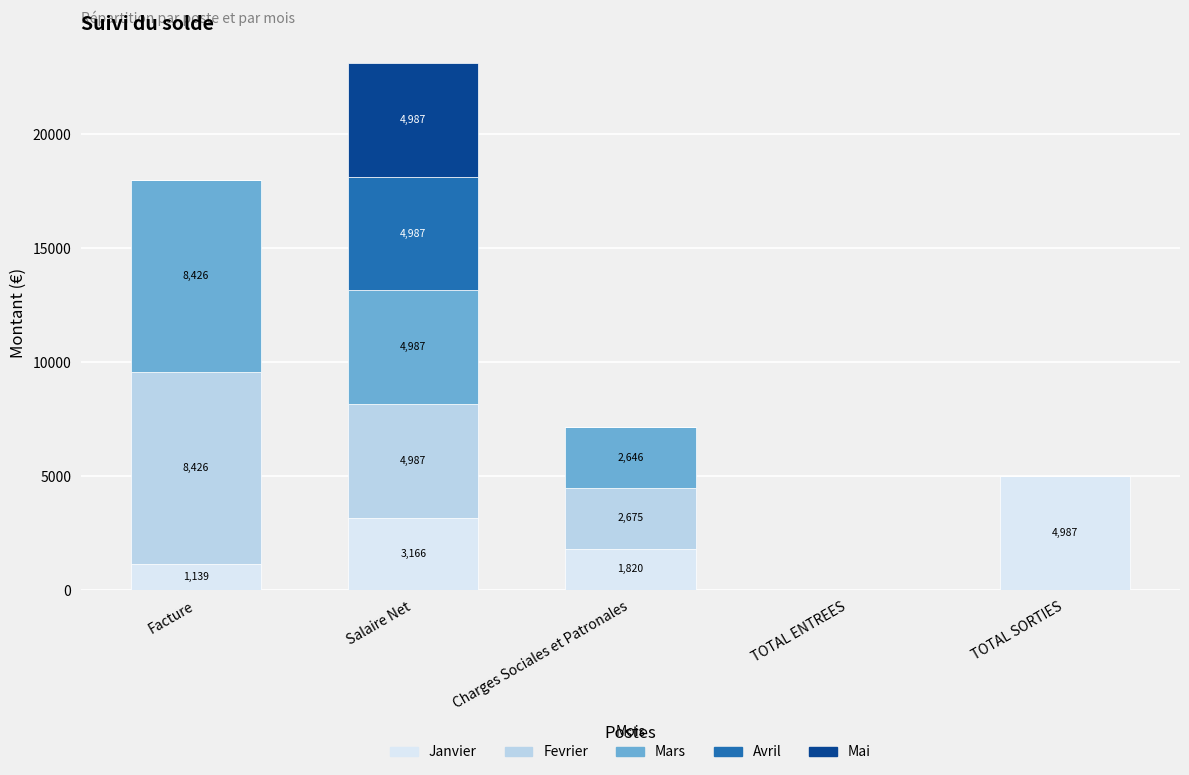

Are the bars horizontal?

No